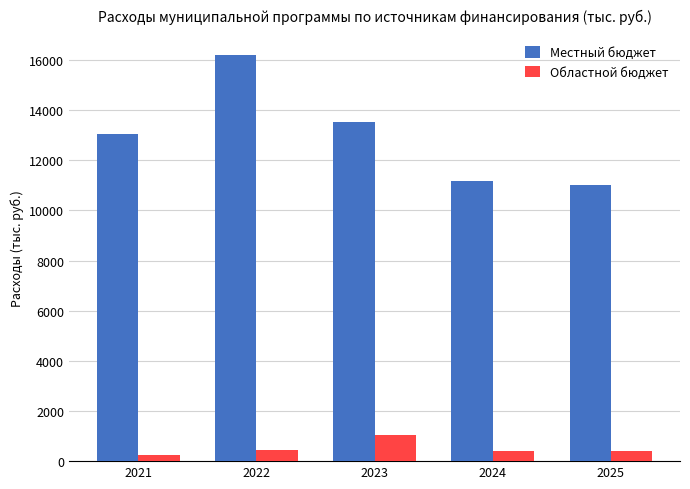

How many categories are shown in the chart?

5